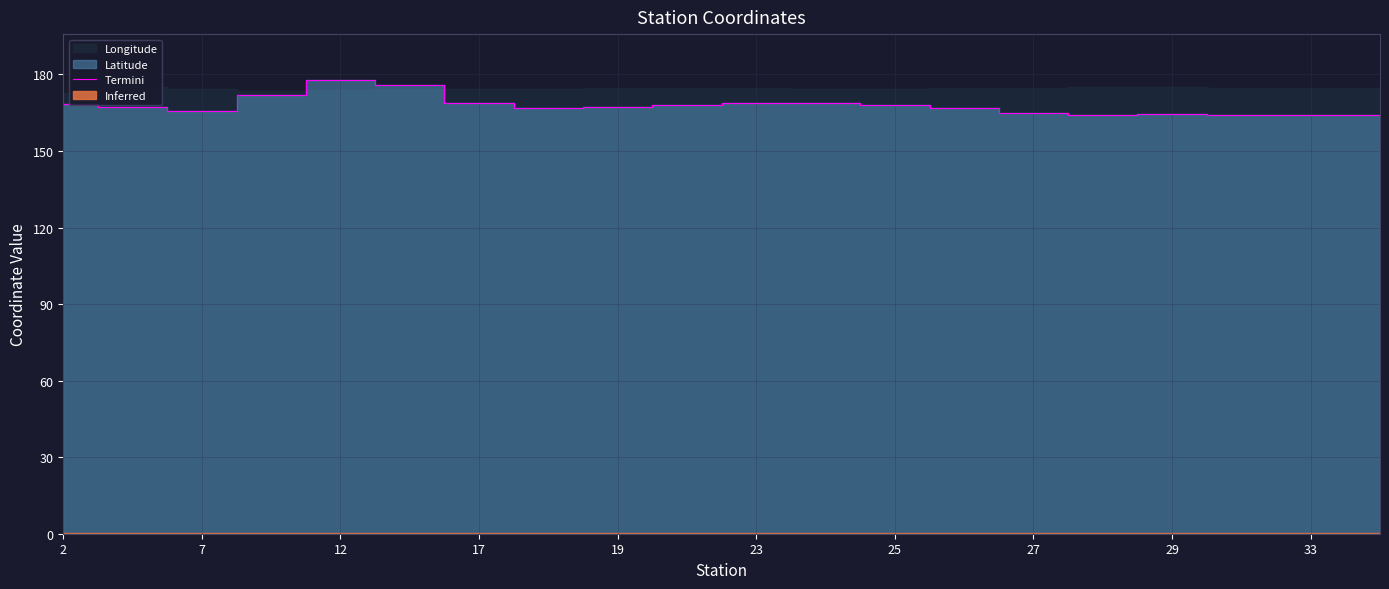

True or false: the data shows 168.3 at 2.

True